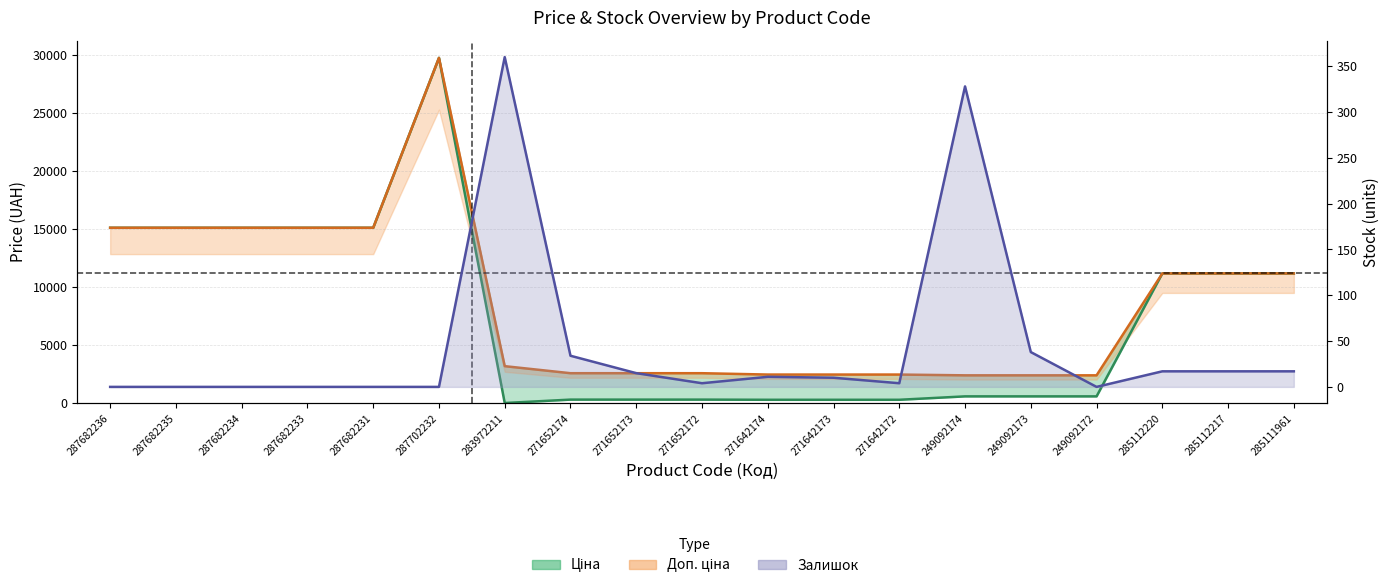

Which category has the lowest value across all series?

287682236